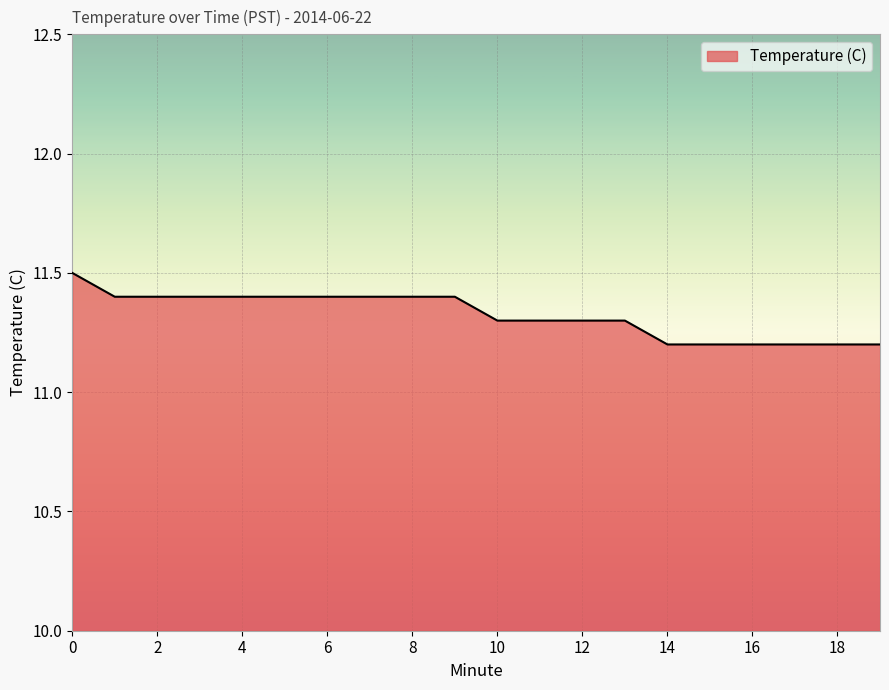

What is the minimum value shown in the chart?

11.2